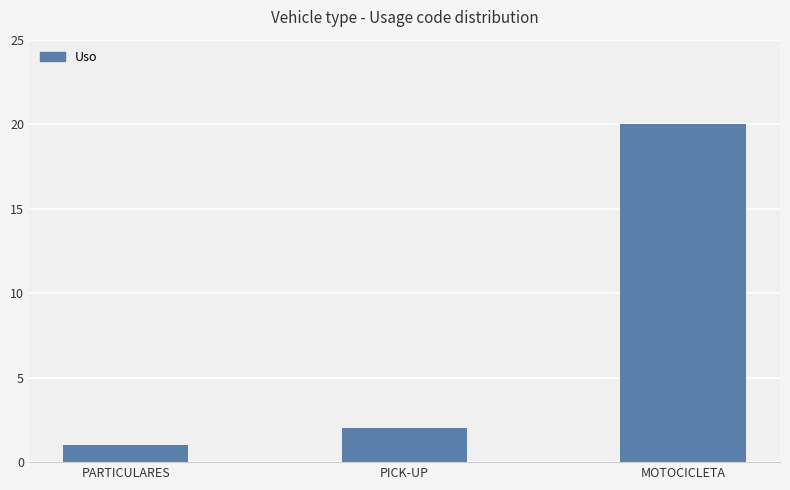

List the labels in order of value, largest first.

MOTOCICLETA, PICK-UP, PARTICULARES